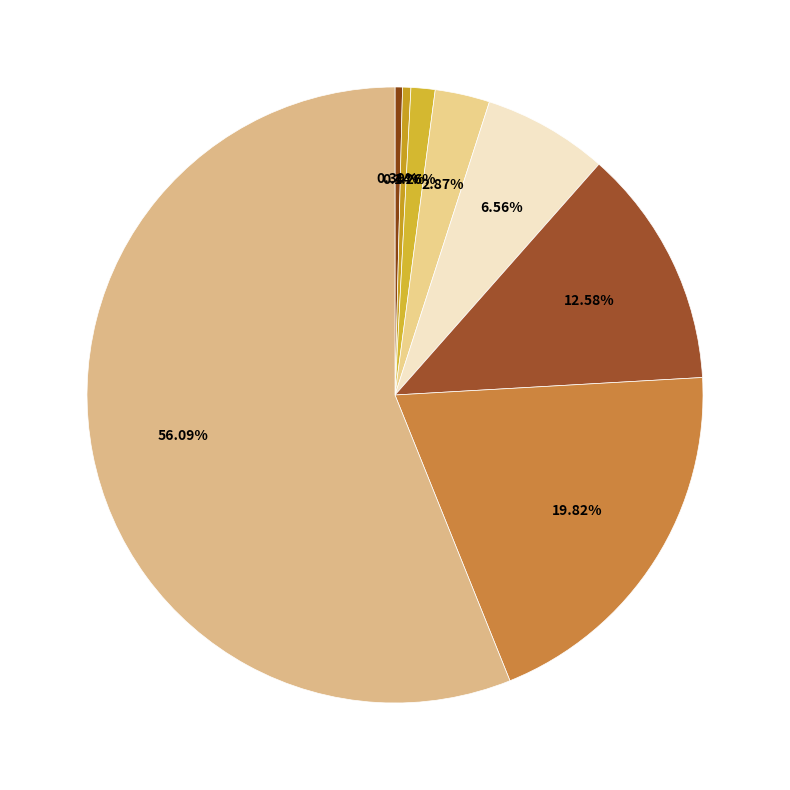

Count the number of slices in the pie.

8